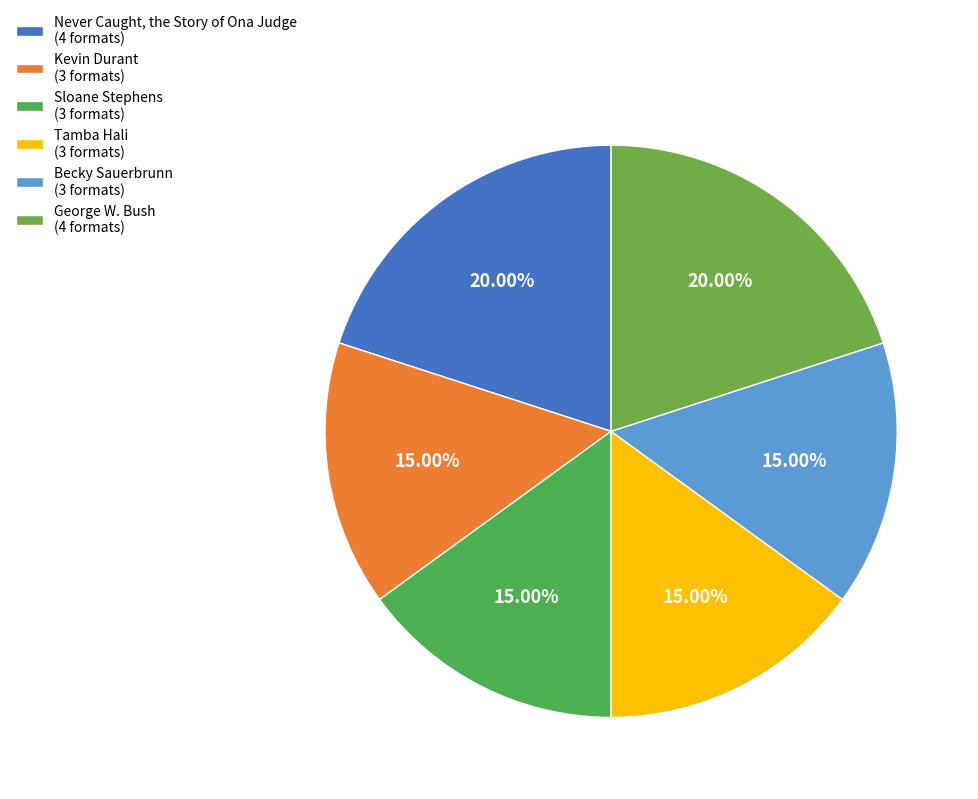

The Tamba Hali slice represents 1% of the pie. True or false?

False